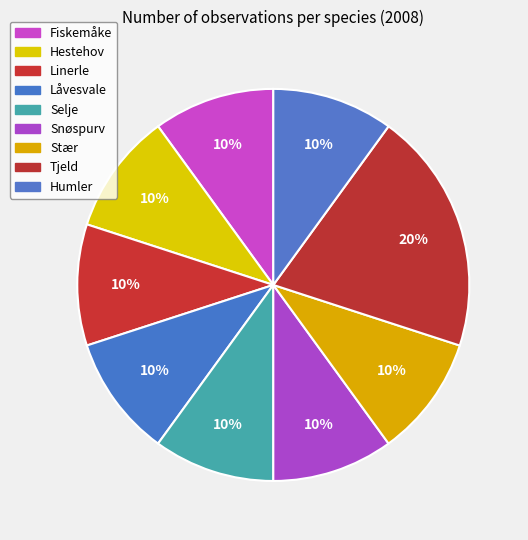

Rank the categories by value from highest to lowest.

Tjeld, Fiskemåke, Hestehov, Linerle, Låvesvale, Selje, Snøspurv, Stær, Humler